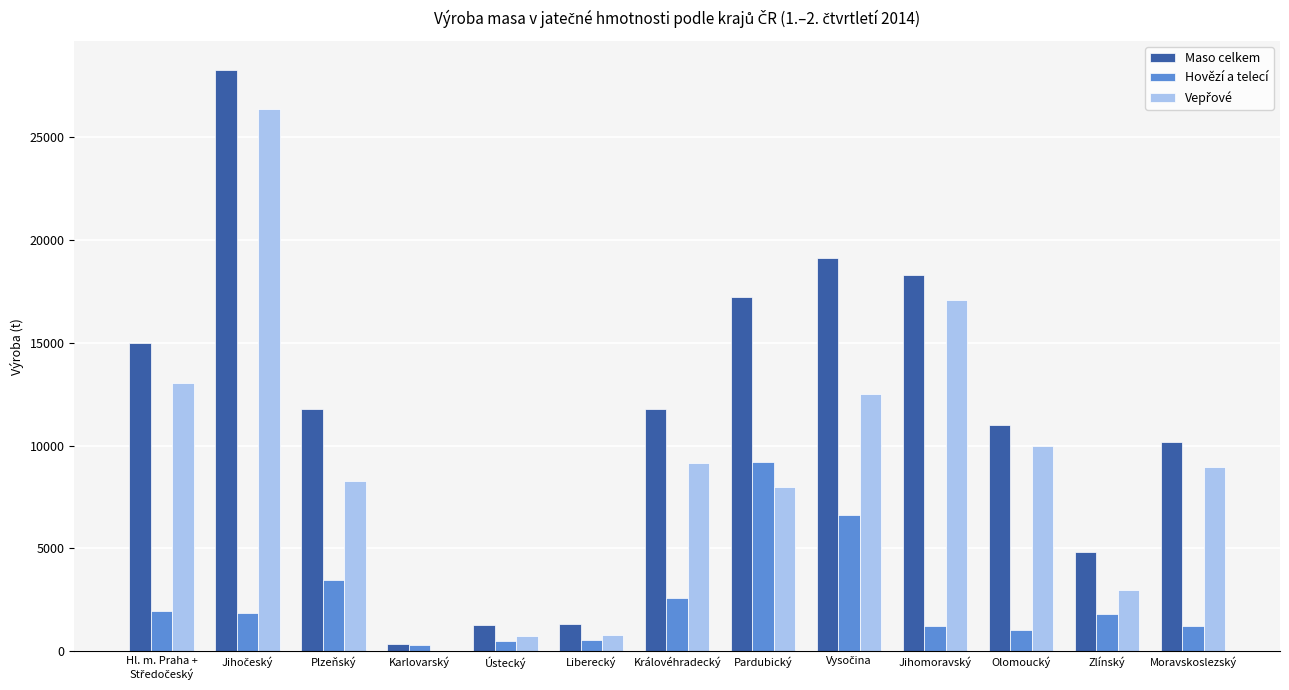

What is the highest value of the Maso celkem series?

28269